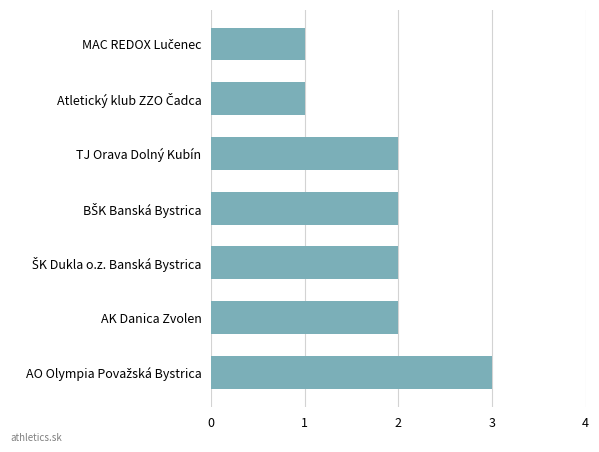

What is the greatest value displayed?

3